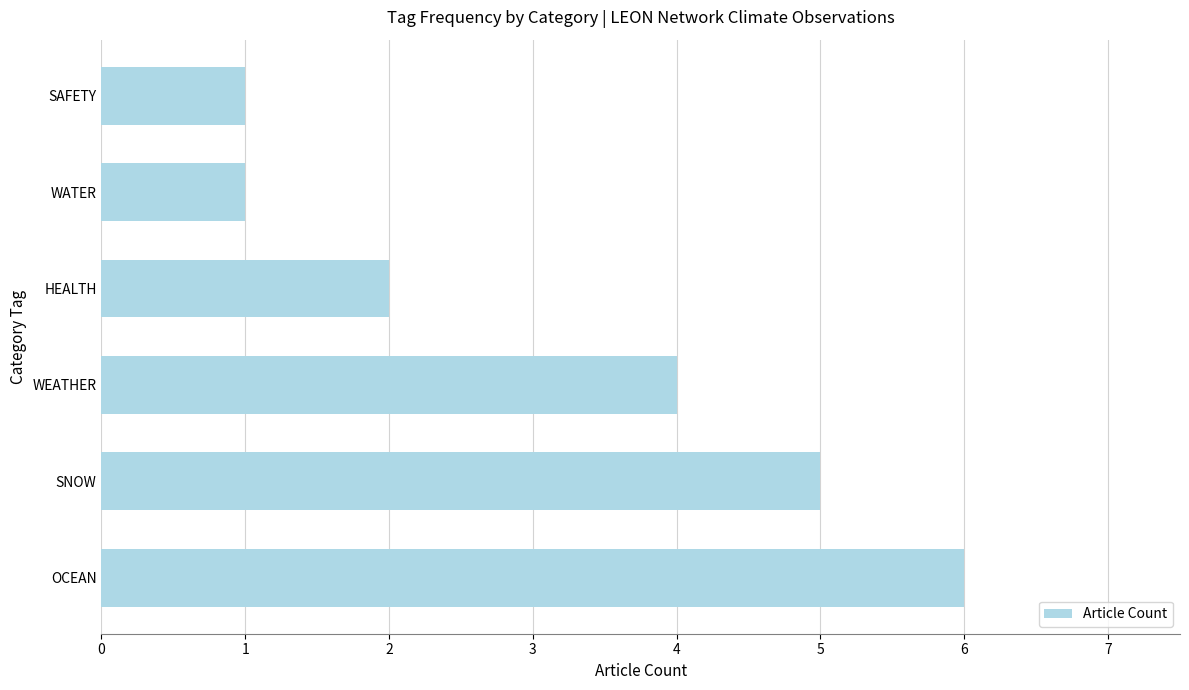

Is it true that the value at WEATHER is 6?

False